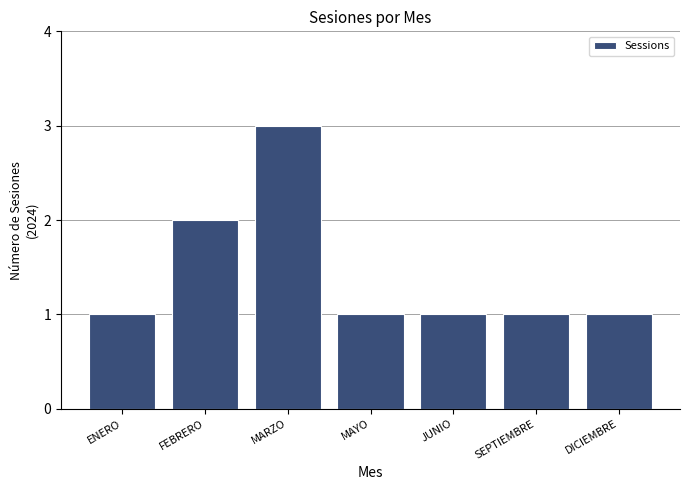

Reading left to right, list all the values displayed in this chart.

ENERO=1	FEBRERO=2	MARZO=3	MAYO=1	JUNIO=1	SEPTIEMBRE=1	DICIEMBRE=1